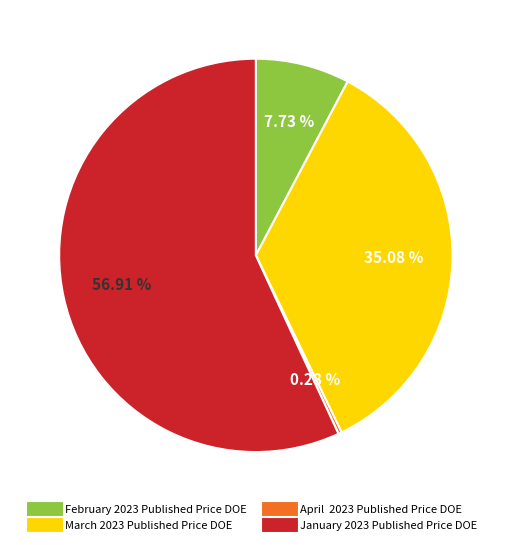

Which has a higher value, March 2023 Published Price DOE or February 2023 Published Price DOE?

March 2023 Published Price DOE